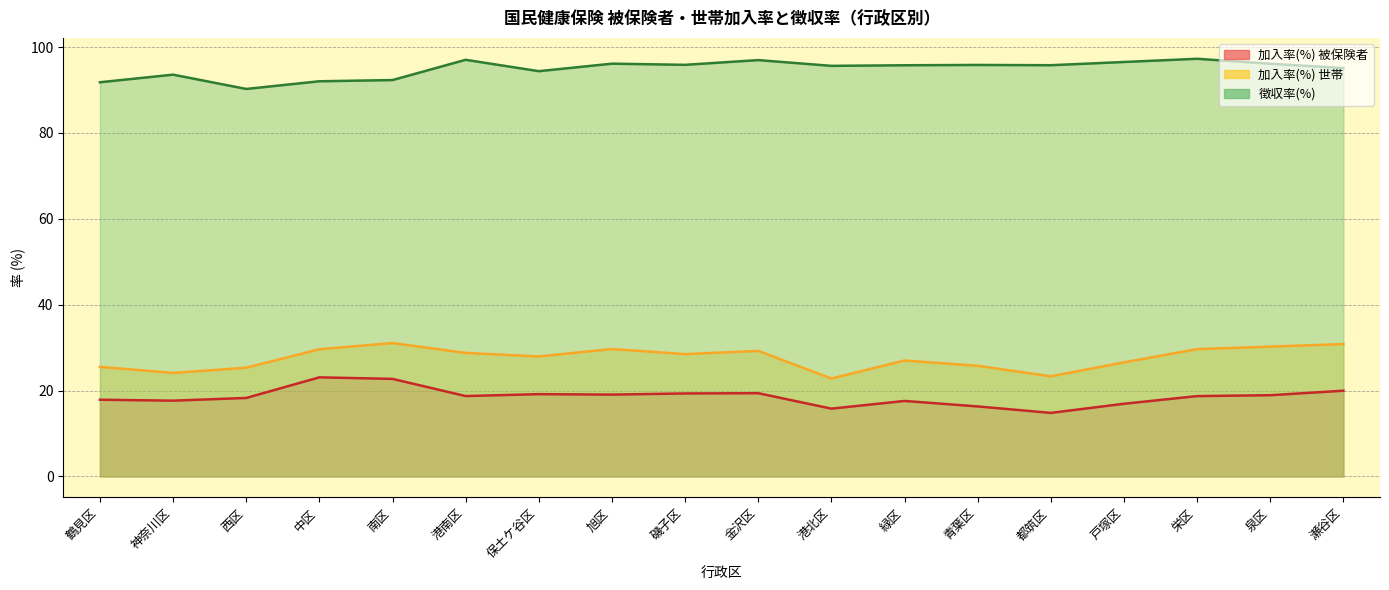

Is it true that 加入率(%) 被保険者 equals 5.5 at 青葉区?

False